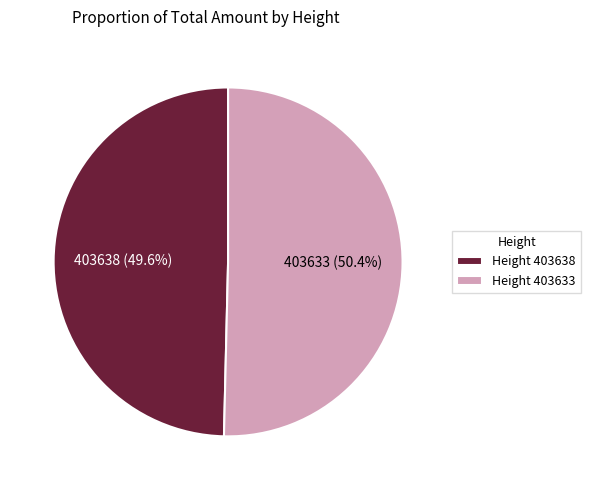

Rank the categories by value from lowest to highest.

Height 403638, Height 403633